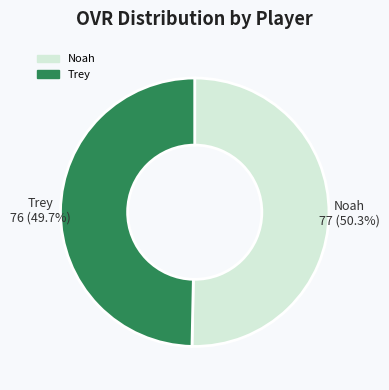

What is the ratio of the value at Noah to the value at Trey?

1.0